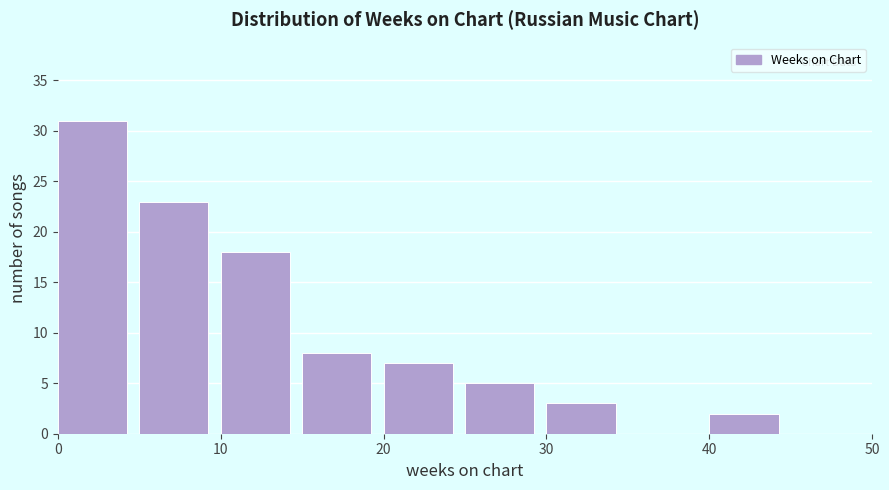

Reading left to right, transcribe this chart: for each bar, give the range it covers on the x-axis and its height. The values are not printed on the chart, so give them approximately, as read against the axis.

0 to 5: 31
5 to 10: 23
10 to 15: 18
15 to 20: 8
20 to 25: 7
25 to 30: 5
30 to 35: 3
35 to 40: 0
40 to 45: 2
45 to 50: 0